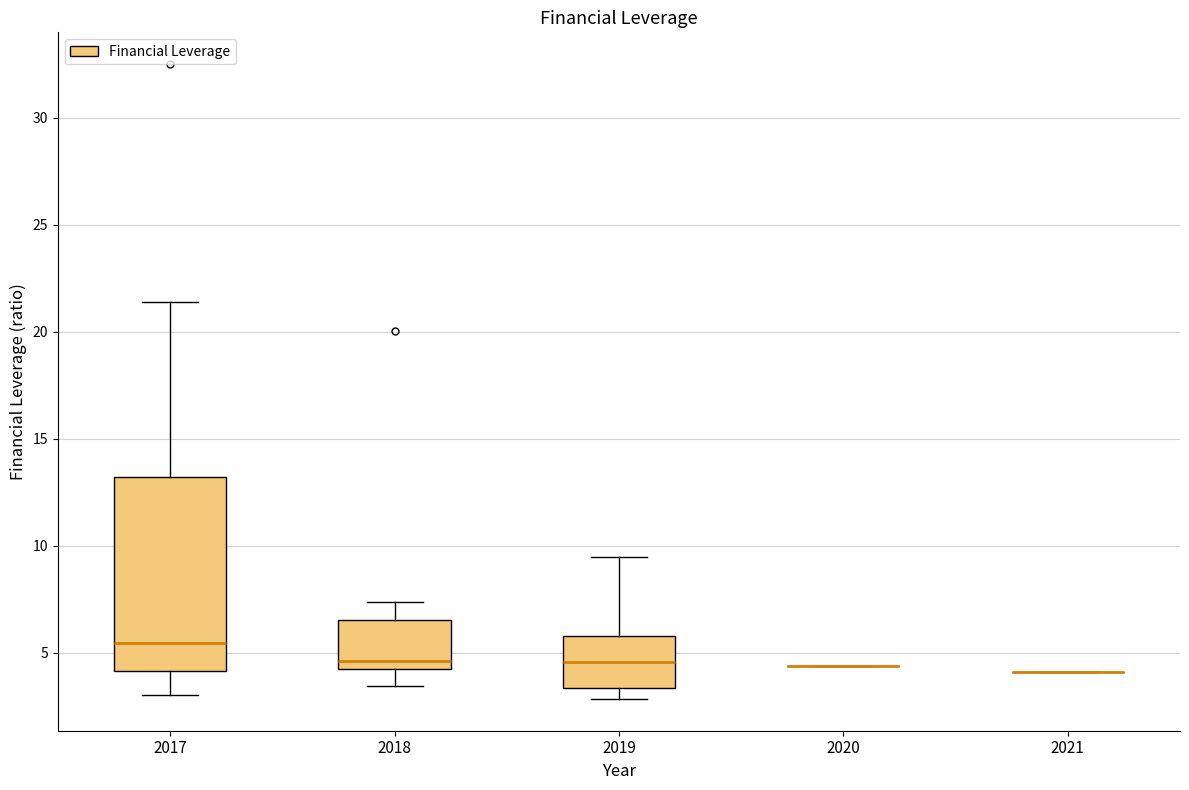

Comparing the boxes themselves (not the whiskers), which one is the tallest?

2017